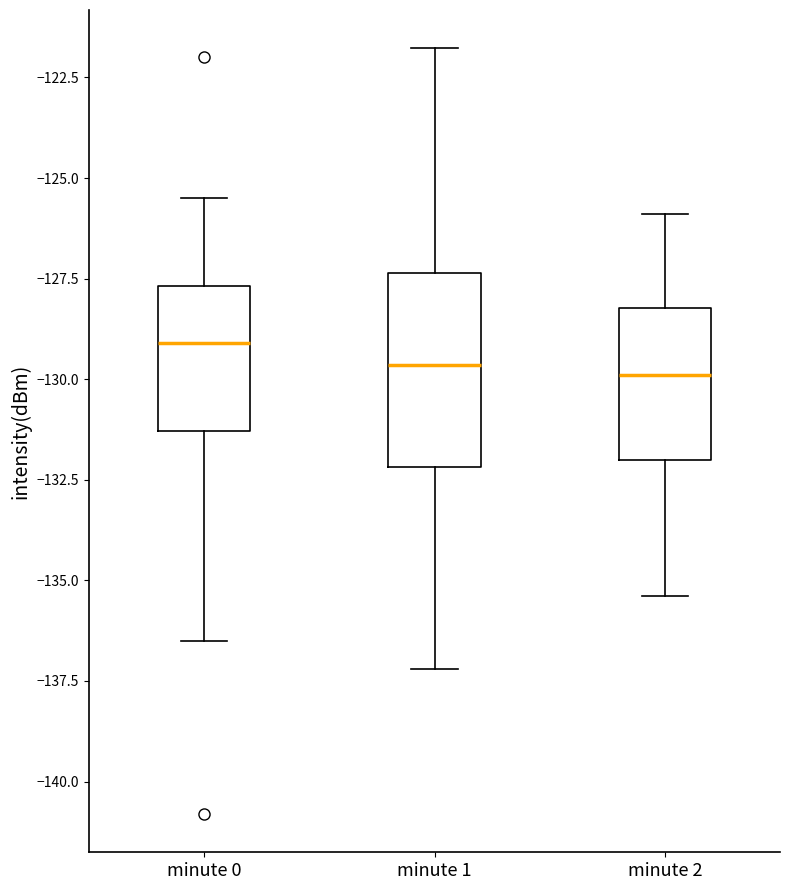

Reading left to right, transcribe this box plot: for each box, give where its median line is, the range the box spans, and where its two whiskers end, as read against the y-axis. The values are not printed on the chart, so give them approximately, as read against the axis.

minute 0: median -129.0, box -131.5 to -127.5, whiskers -136.5 to -125.5
minute 1: median -129.5, box -132.0 to -127.5, whiskers -137.0 to -122.0
minute 2: median -130.0, box -132.0 to -128.0, whiskers -135.5 to -126.0